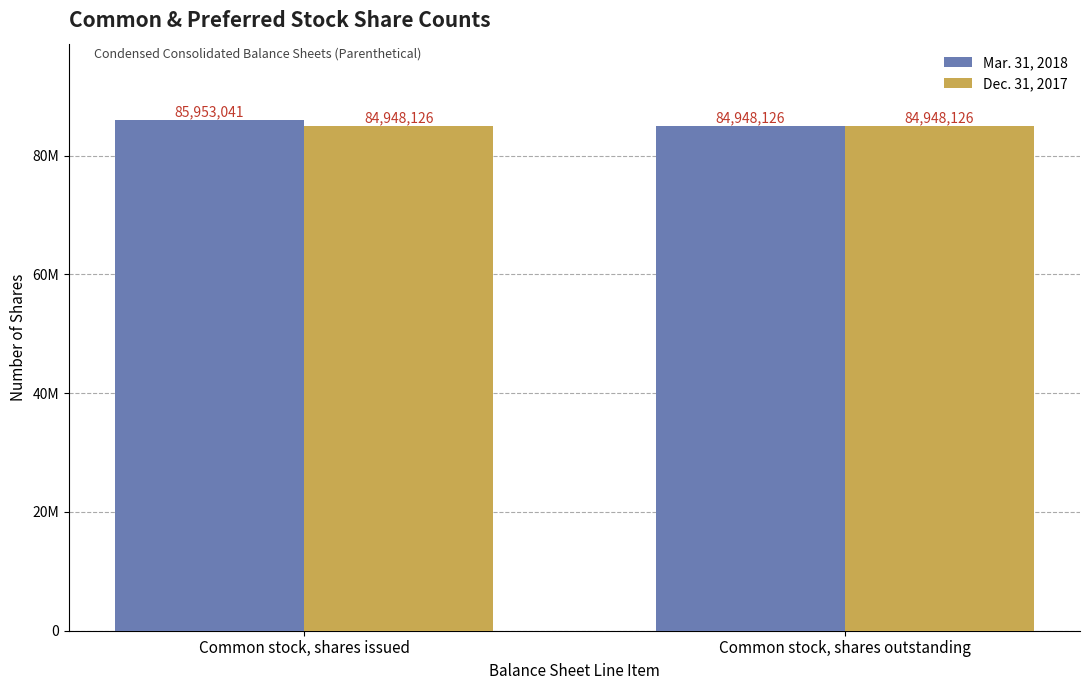

At Common stock, shares issued, list the series in order from largest to smallest.

Mar. 31, 2018, Dec. 31, 2017